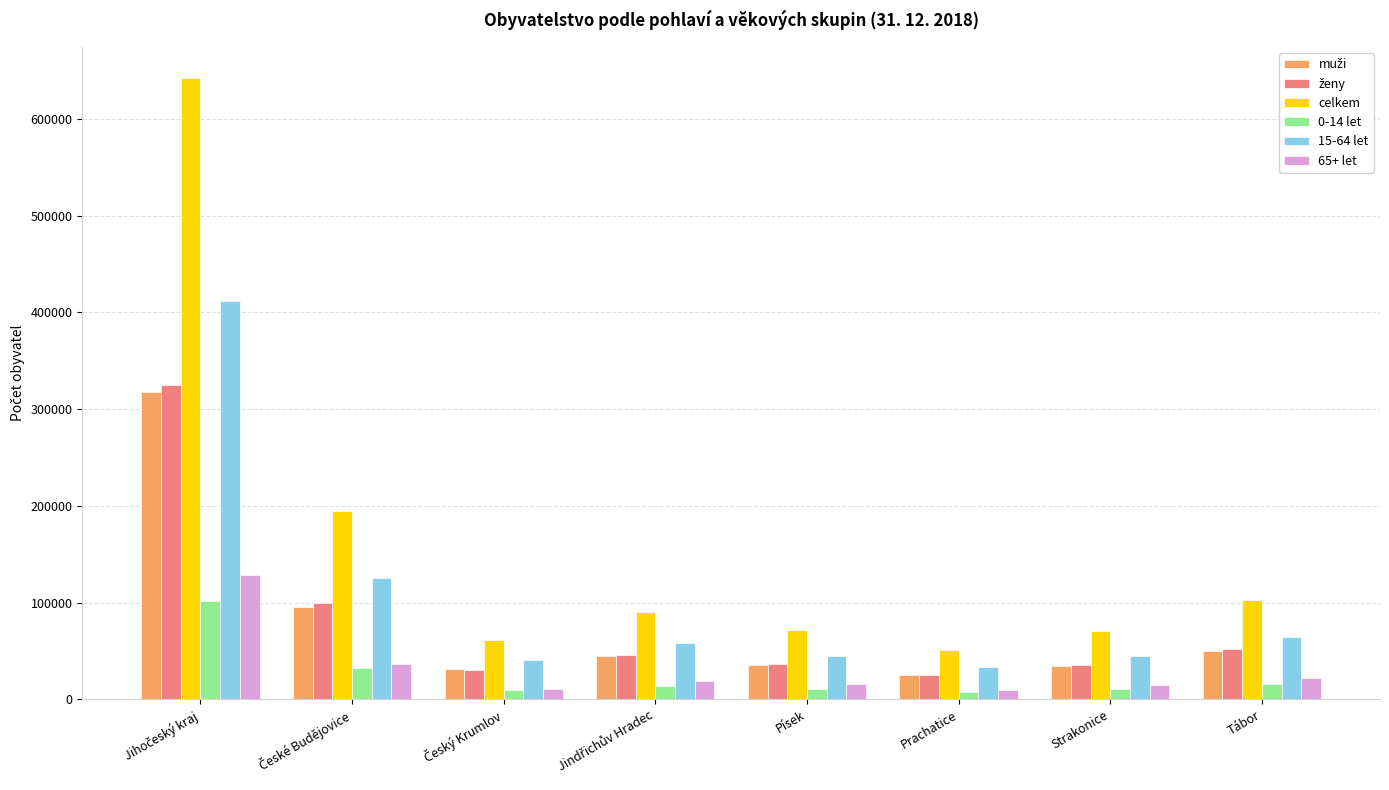

What is the total value across all series at Tábor?

307491